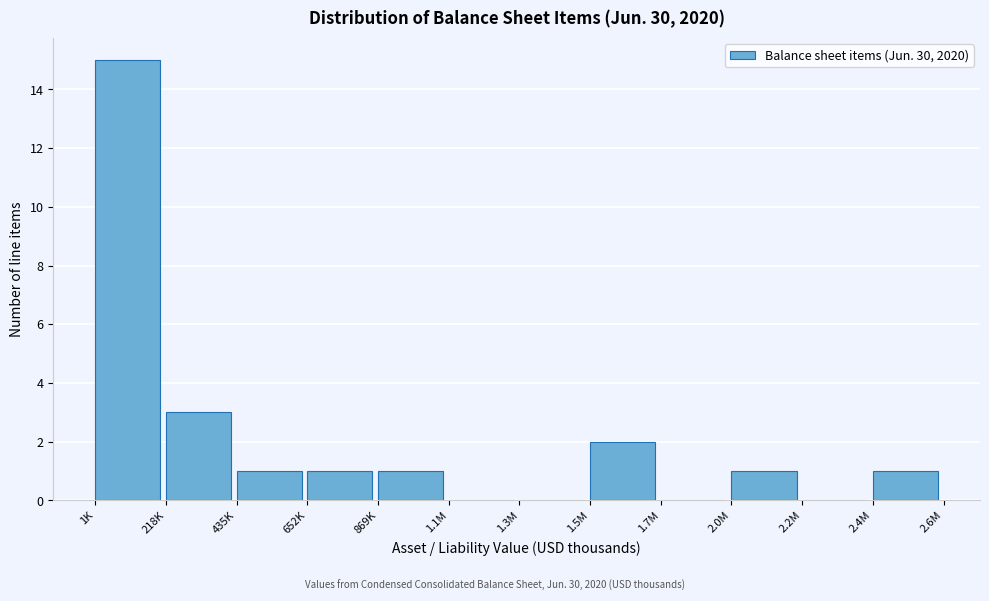

Reading right to left, what are all the values shown in this chart?

2.4M=1	2.2M=0	2.0M=1	1.7M=0	1.5M=2	1.3M=0	1.1M=0	869K=1	652K=1	435K=1	218K=3	1K=15